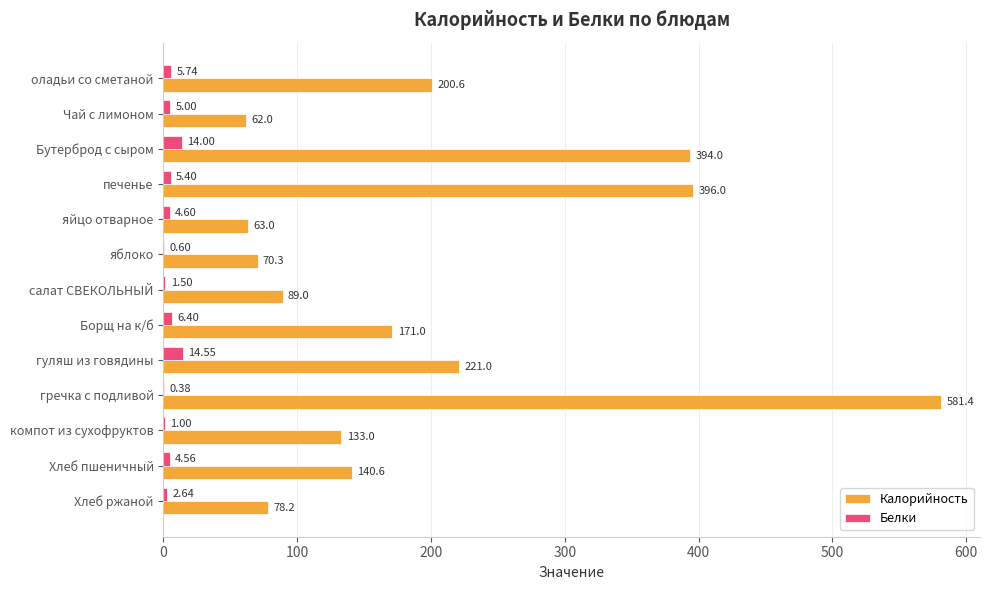

Which category has the highest value in the Белки series?

гуляш из говядины